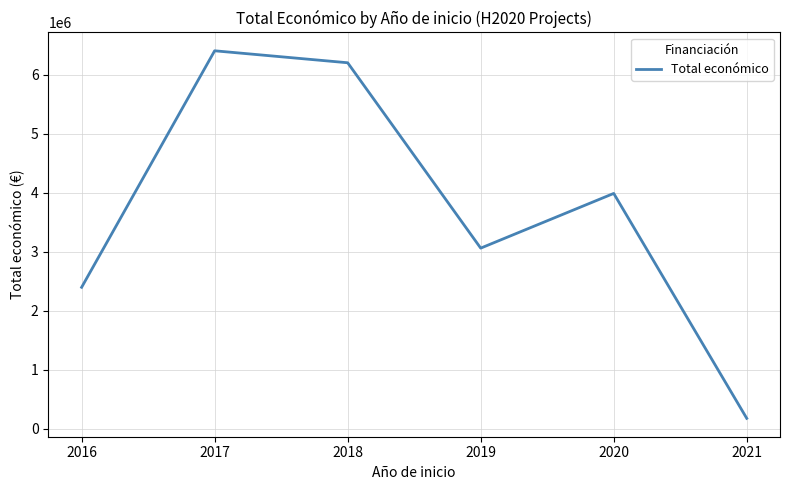

Which category has the highest value across all series?

2017